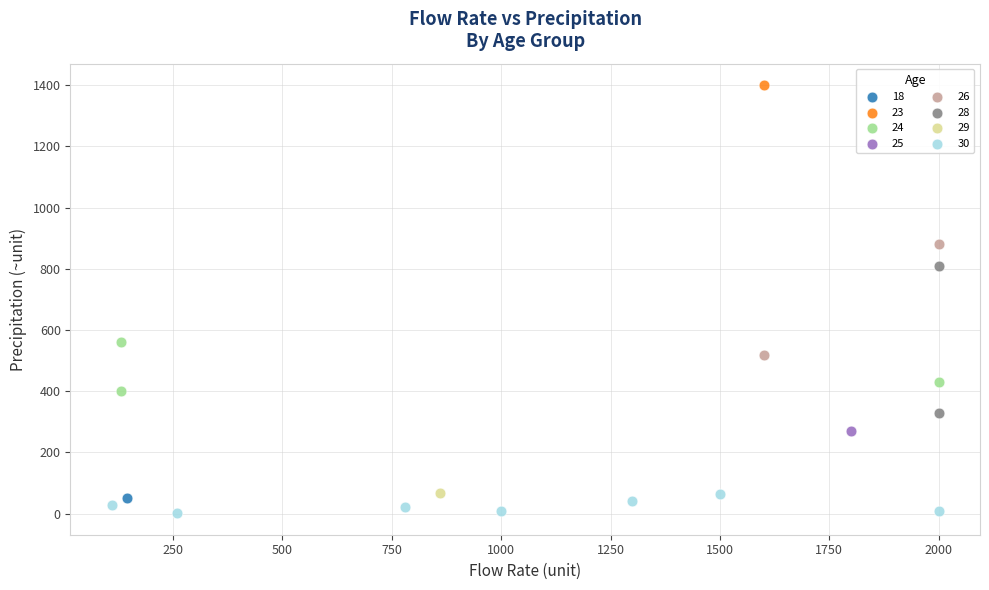

Which series reaches the minimum Y coordinate?

30